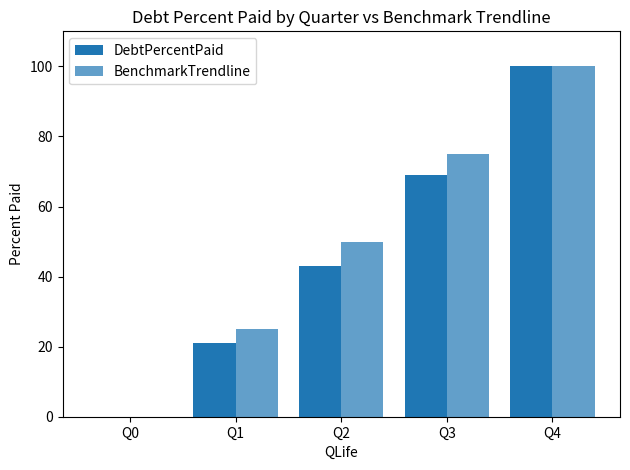

How many values in DebtPercentPaid are above zero?

4